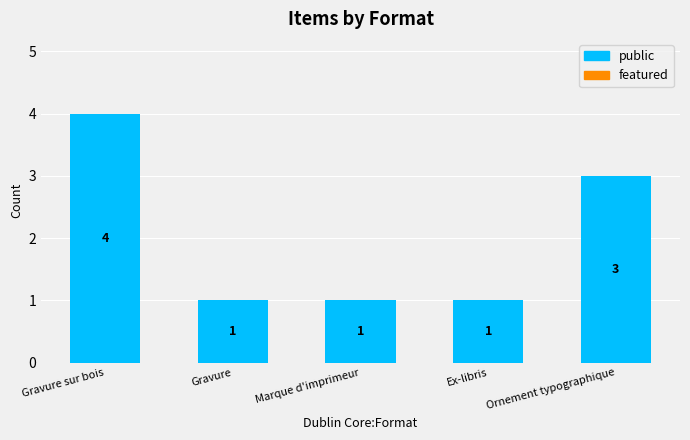

Reading left to right, extract all data points from this chart.

4	1	1	1	3